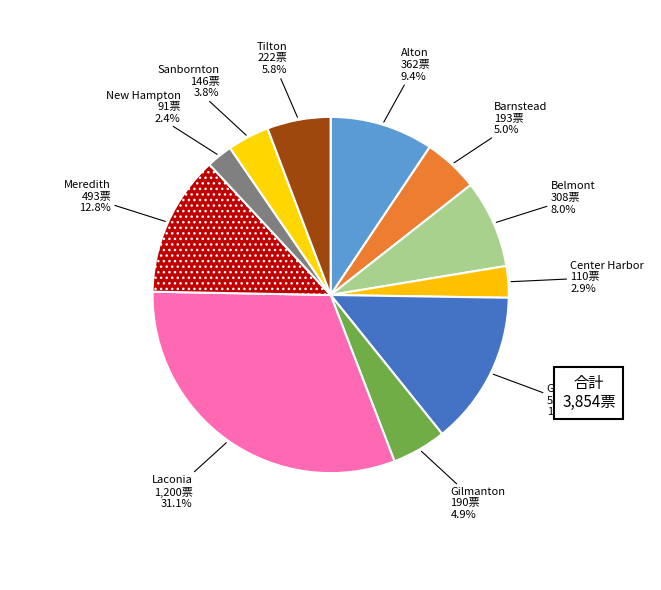

Approximately how many times larger is the value at Belmont compared to Center Harbor?

2.8